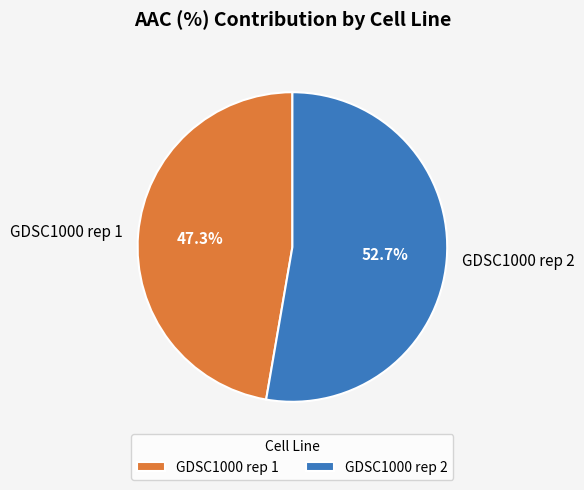

Is there any slice that represents more than half of the pie?

Yes